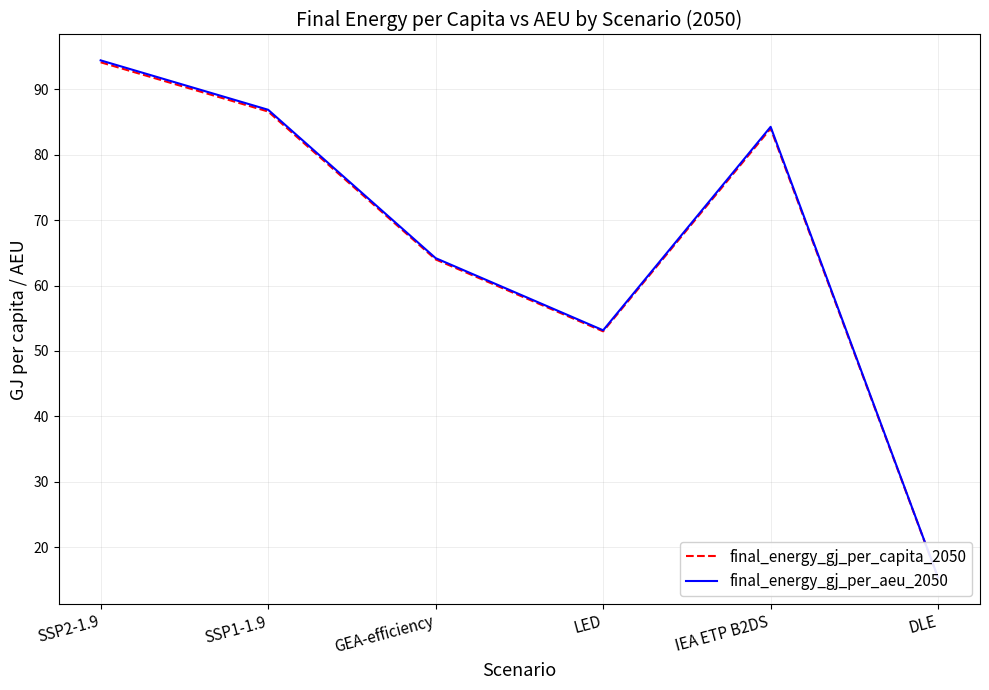

What position from the right is GEA-efficiency?

4